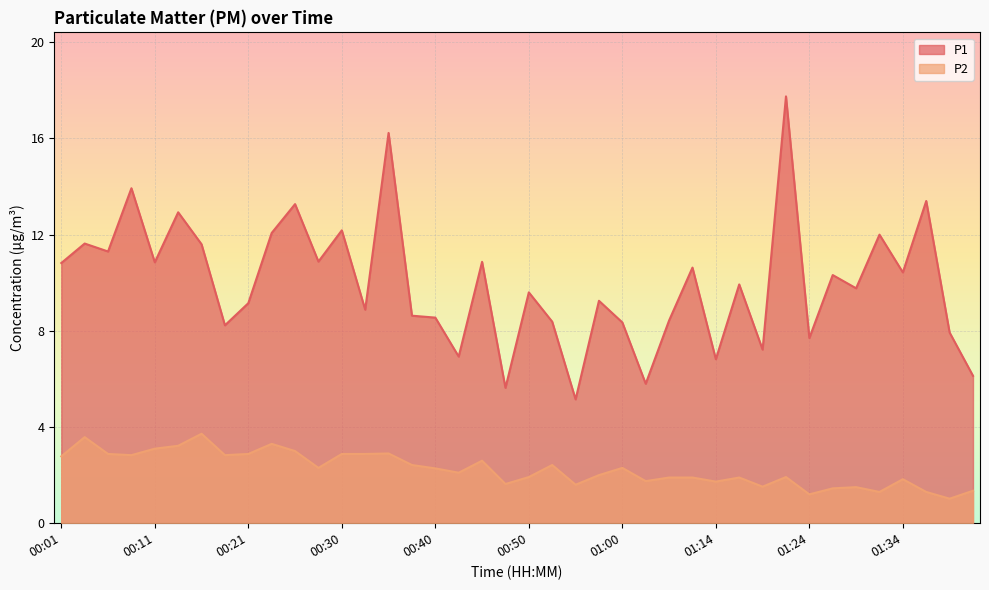

What is the minimum value for P1?

5.2